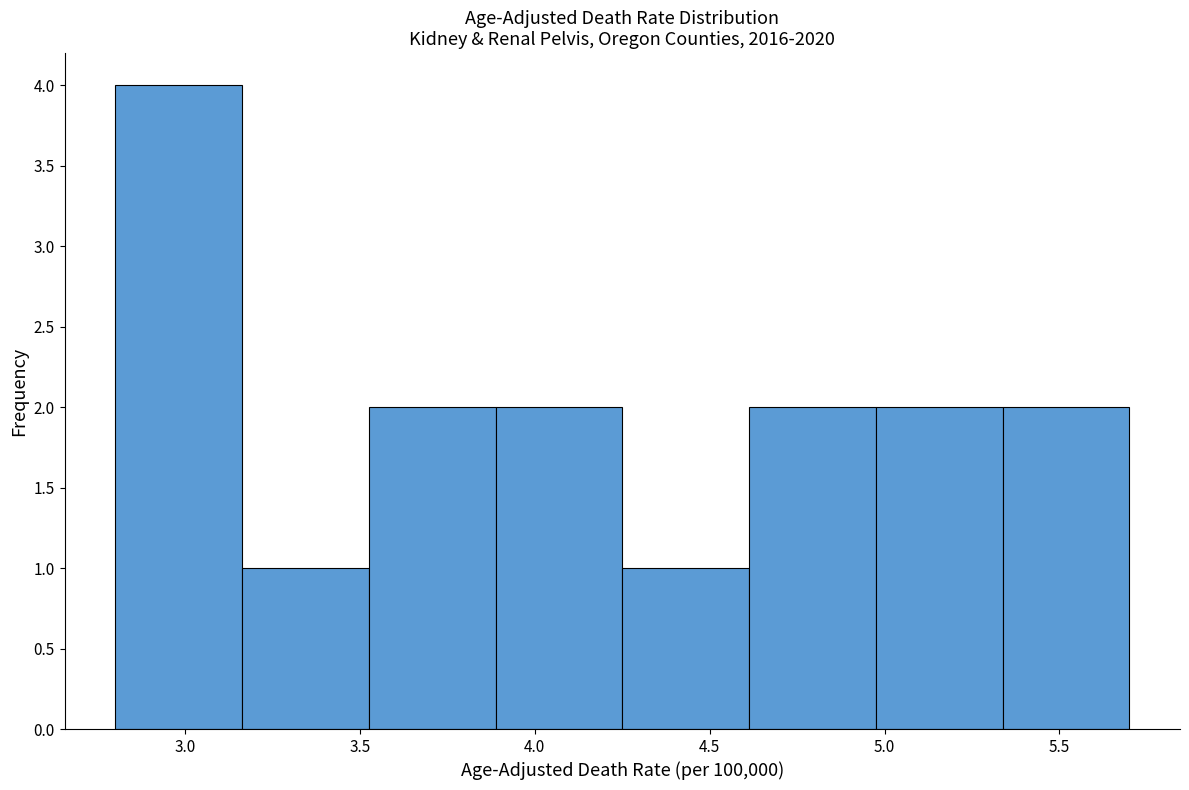

Which range on the x-axis has the tallest bar?

2.80 to 3.15